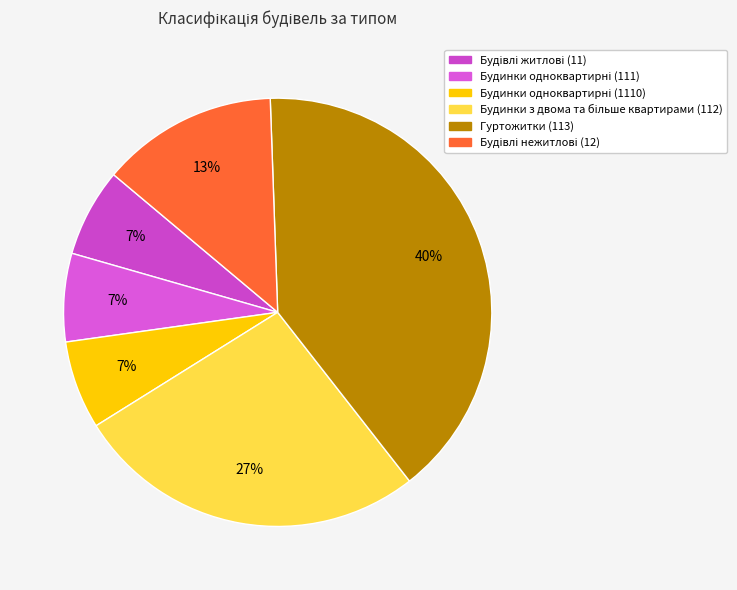

Is it true that Будівлі нежитлові (12) is 1% of the pie?

False